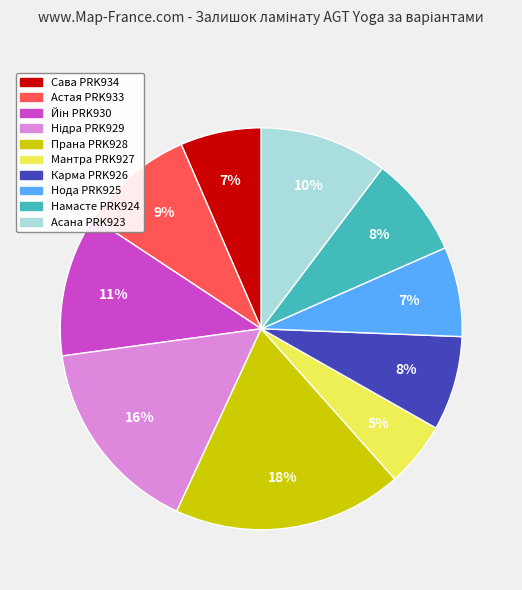

To the nearest percent, what is the difference between the Намасте PRK924 and Асана PRK923 slice percentages?

2%